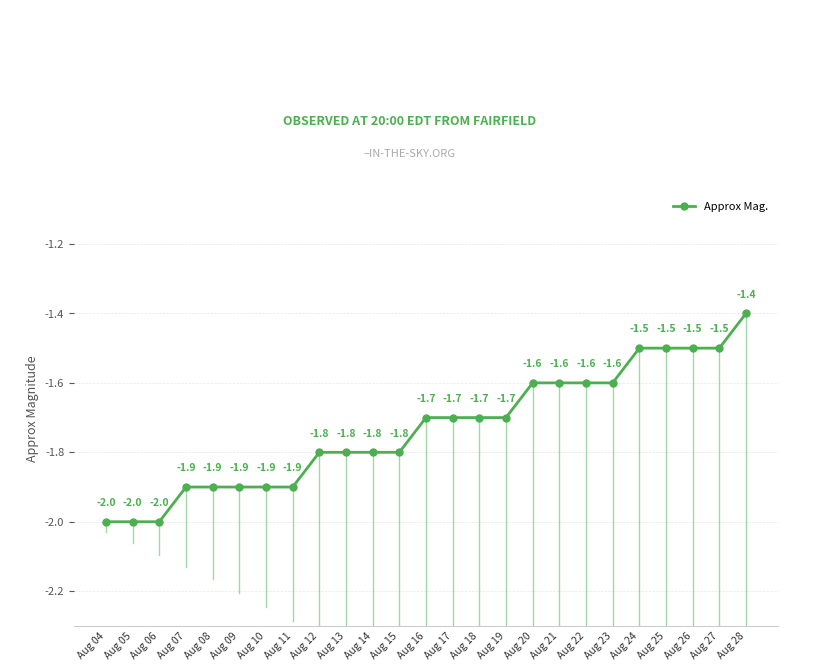

What is the change in value from Aug 15 to Aug 18?

+0.1